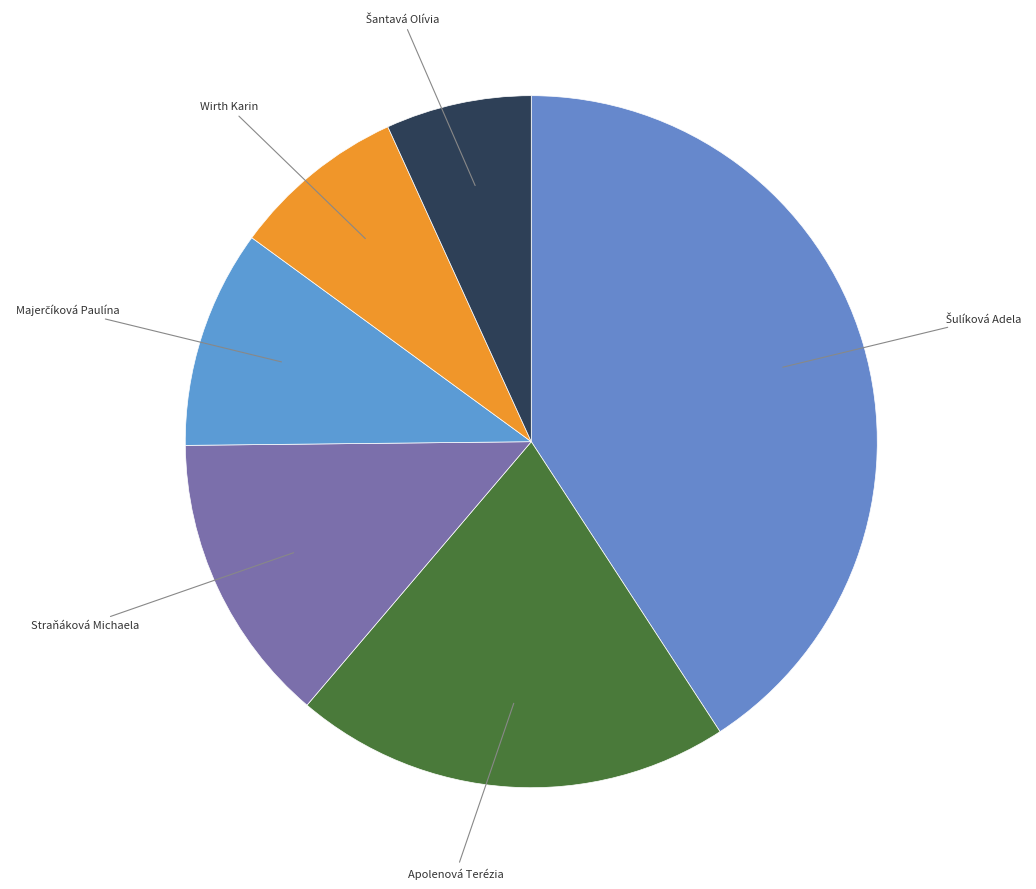

To the nearest percent, what is the average slice percentage?

17%